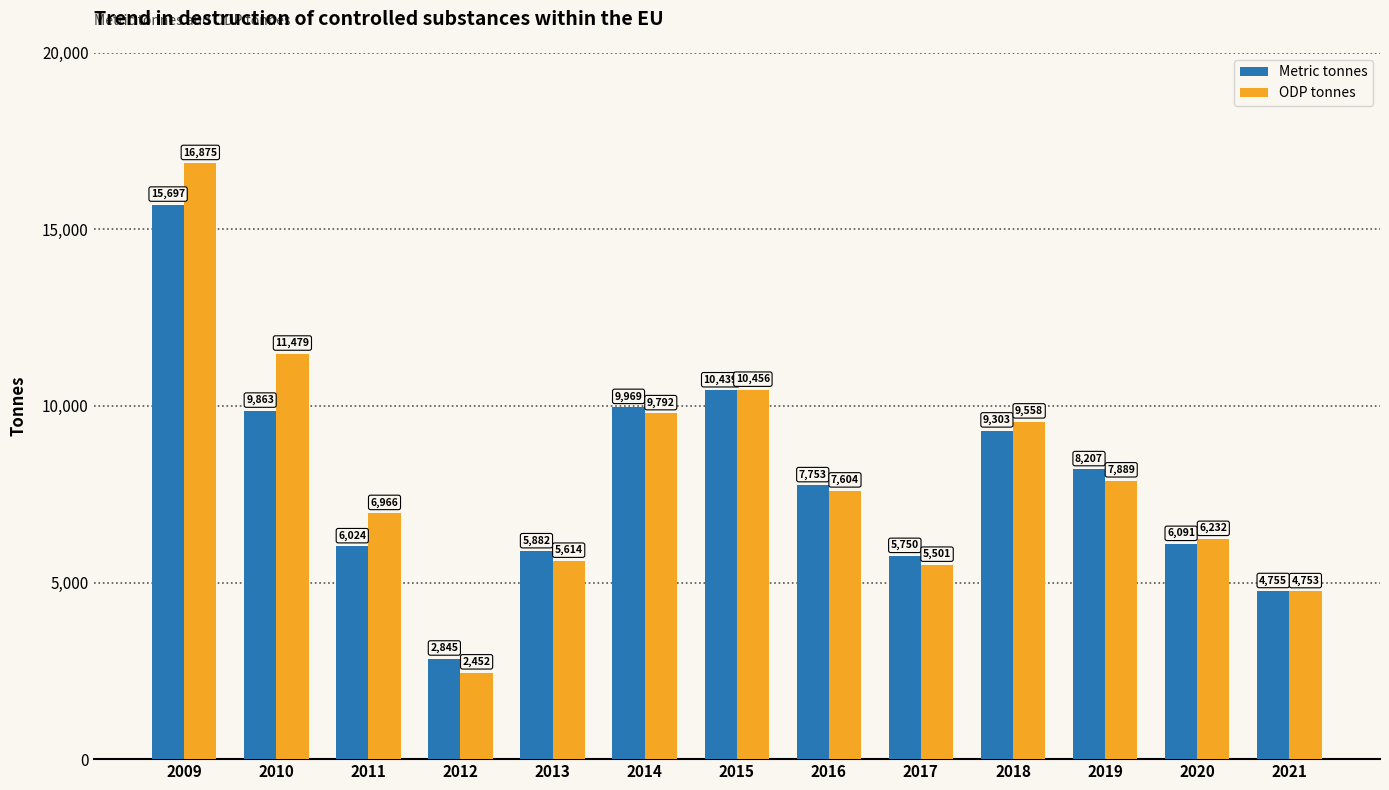

What is the sum of all ODP tonnes values?

105170.8